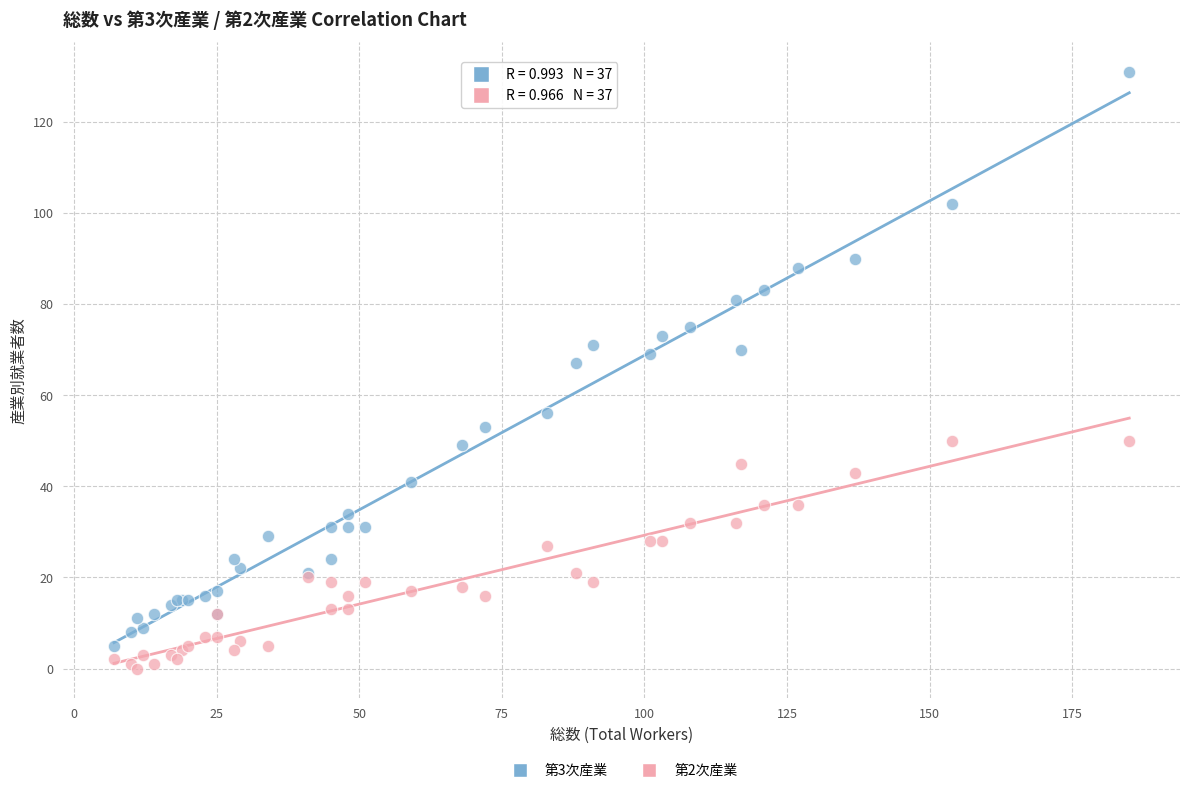

Which series contains the lowest Y value?

第2次産業